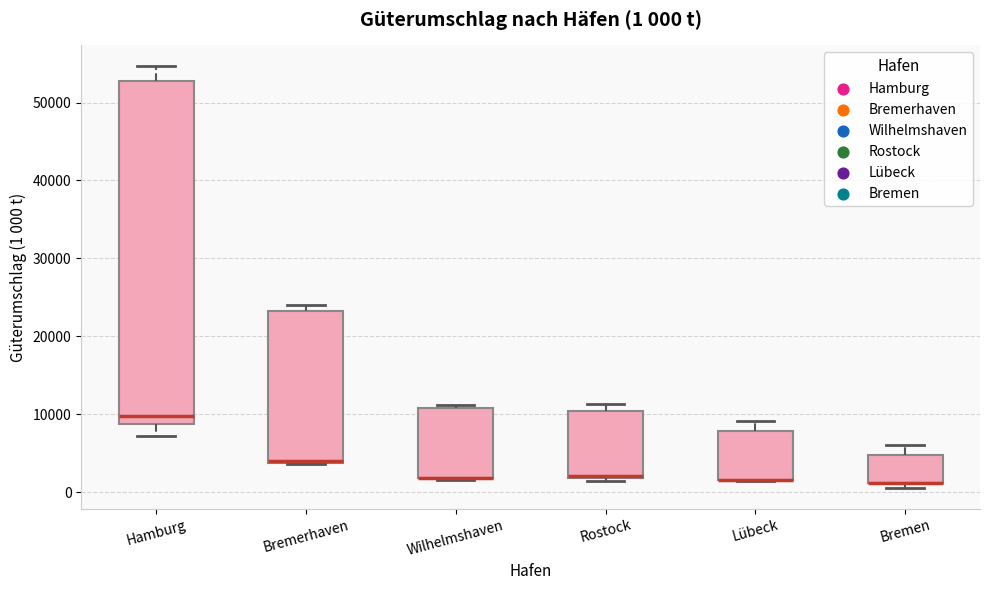

Which box is the tallest, from its lower edge to its upper edge?

Hamburg